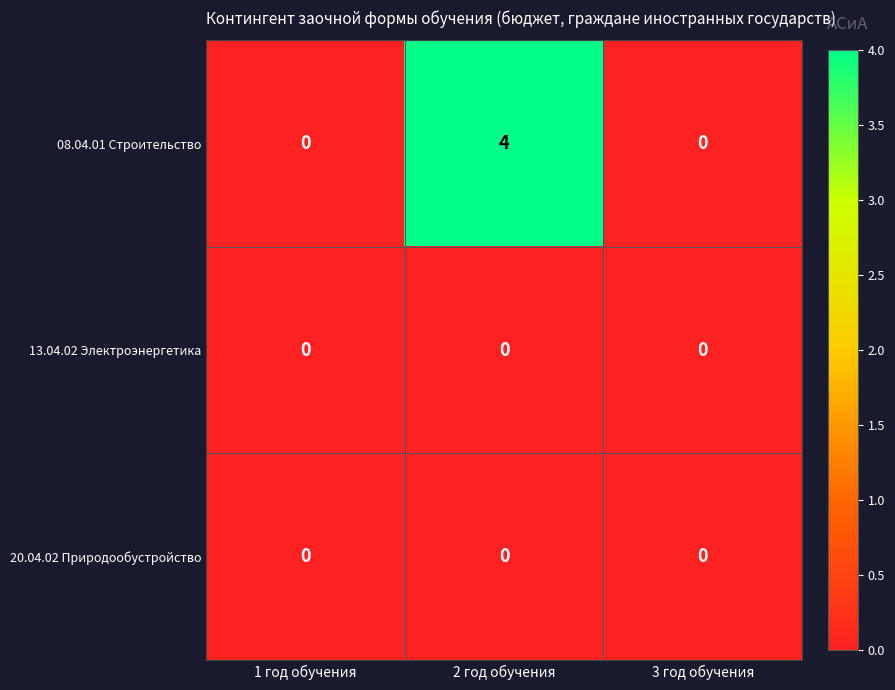

What is the greatest value displayed?

4